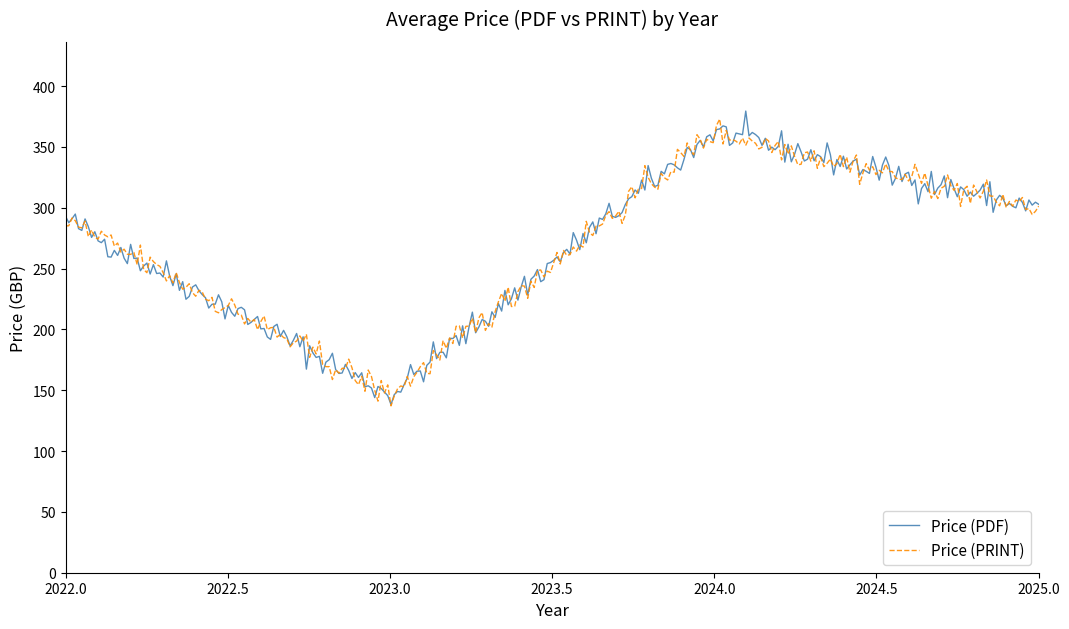

What is the minimum value for Price (PRINT)?

137.2